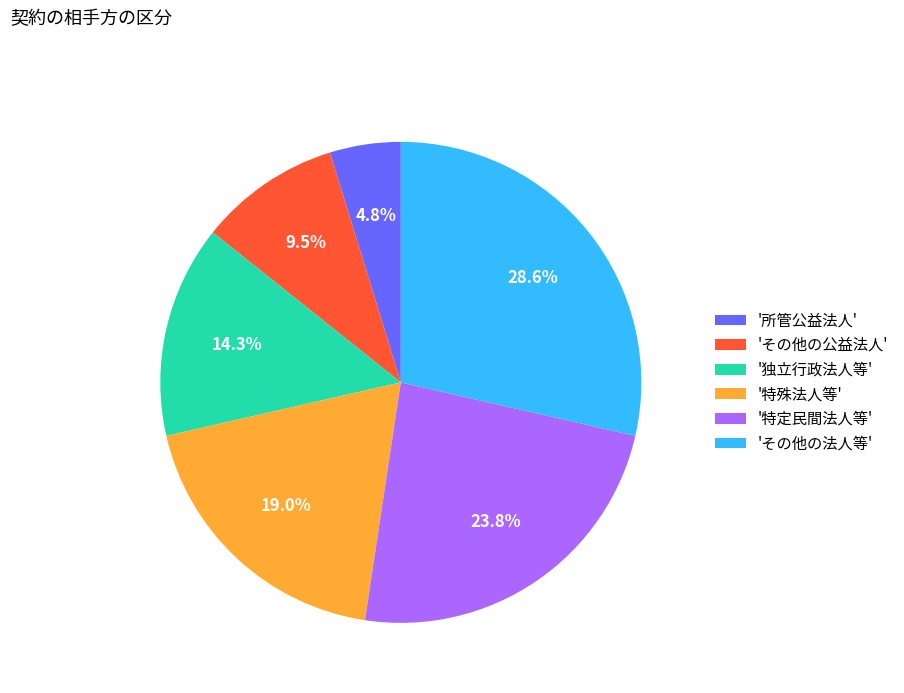

Rank the categories by value from lowest to highest.

'所管公益法人', 'その他の公益法人', '独立行政法人等', '特殊法人等', '特定民間法人等', 'その他の法人等'